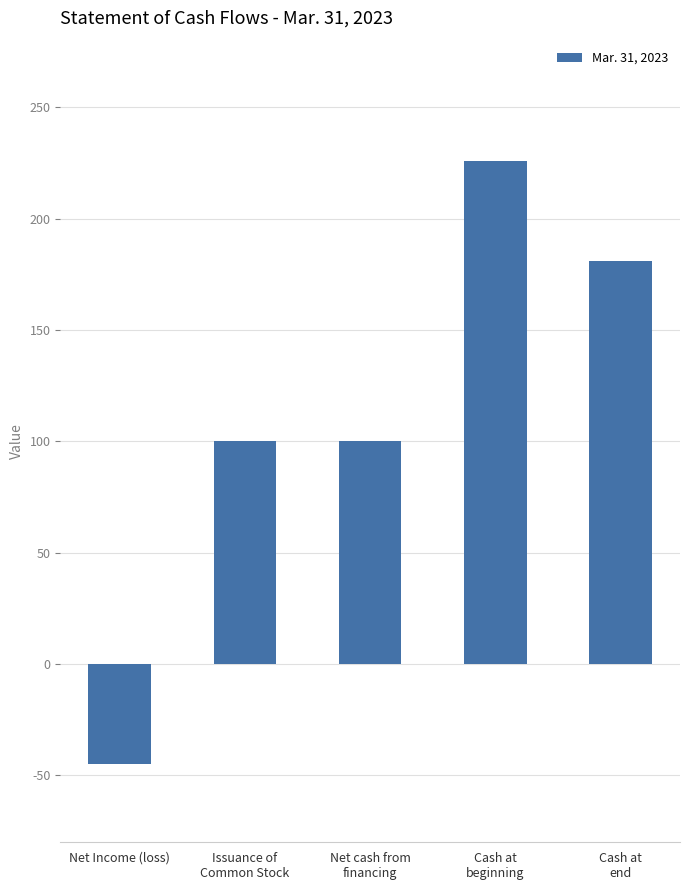

How many values are below 100?

1